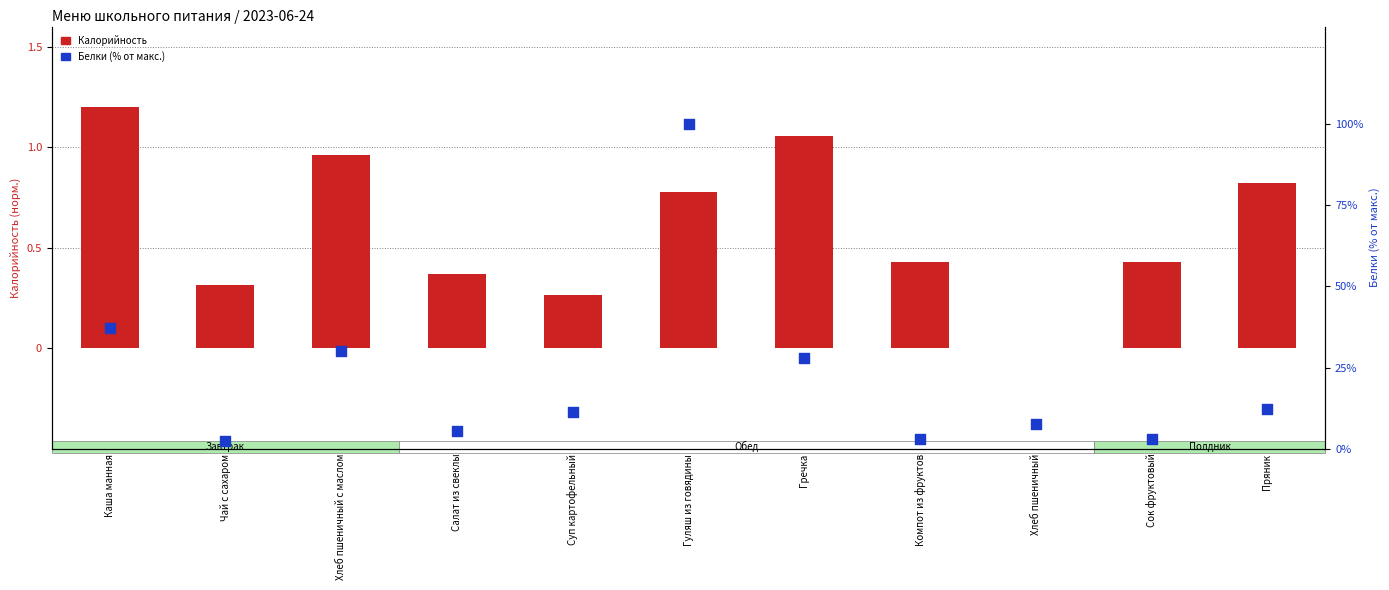

At which category is the sum across all series the highest?

Гуляш из говядины